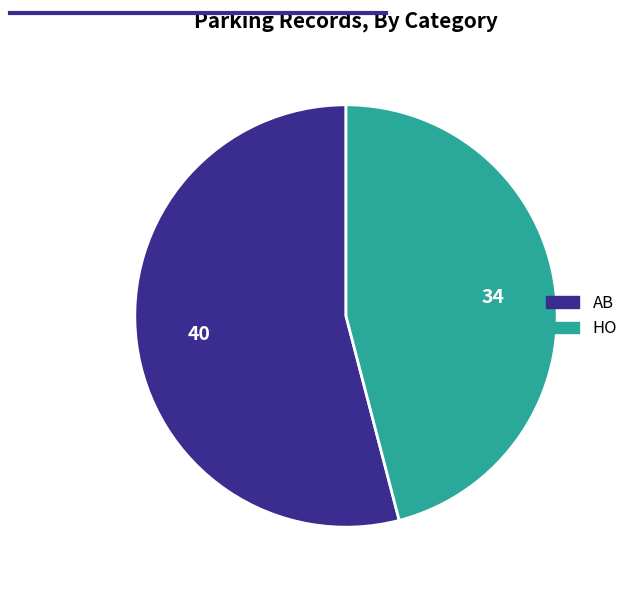

True or false: HO accounts for 31% of the total.

False